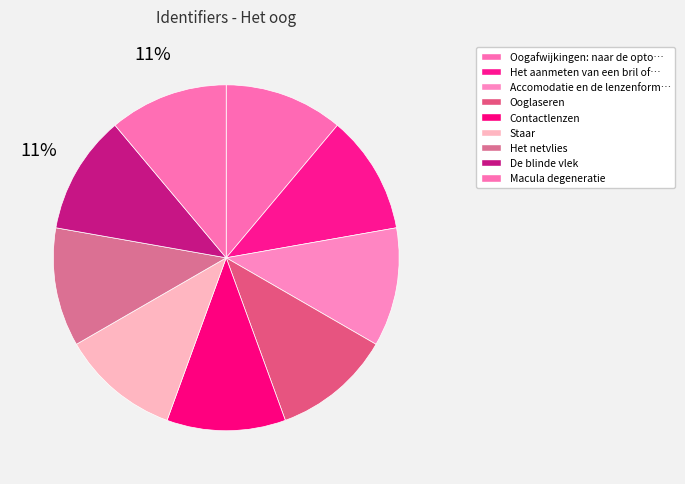

Which category has the biggest portion of the pie?

Macula degeneratie